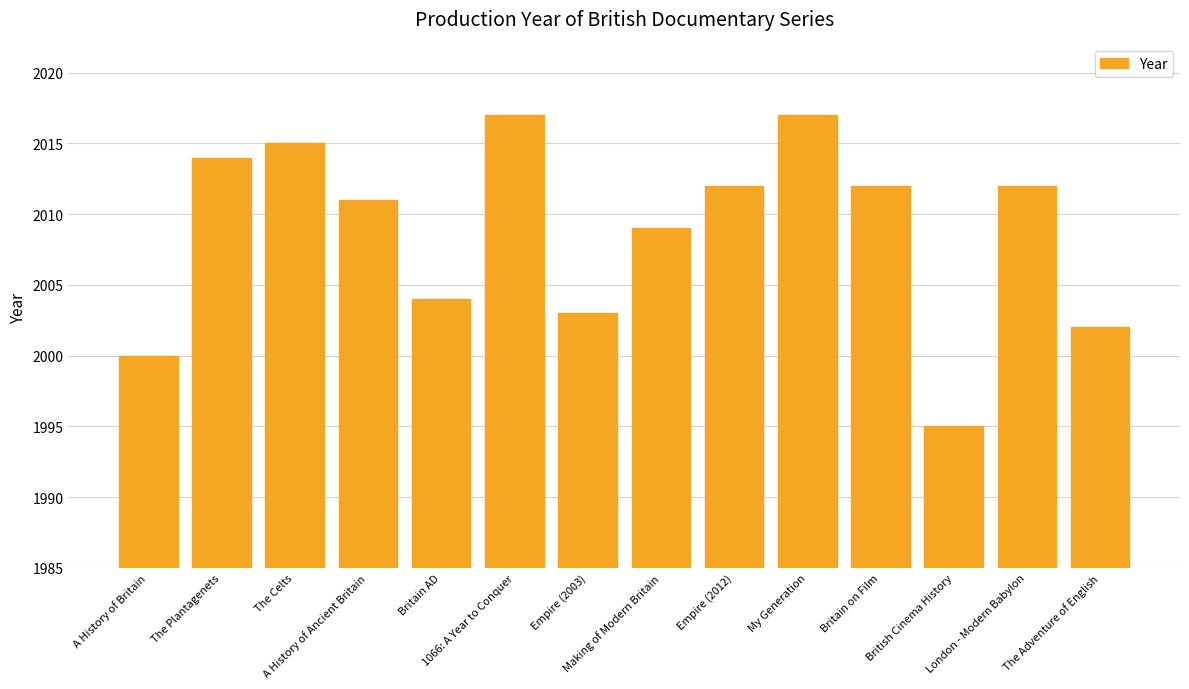

Are the bars grouped side by side (vs. stacked)?

No